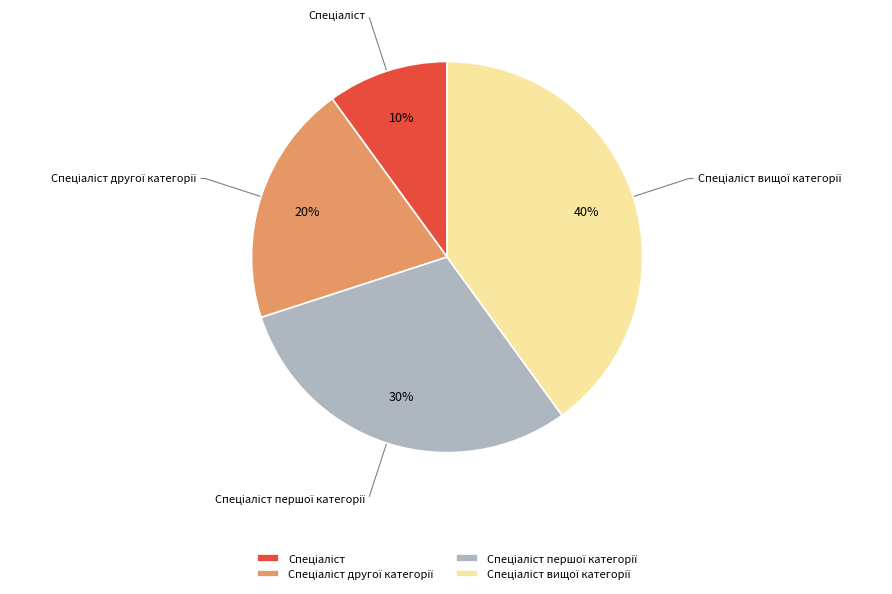

To the nearest percent, what is the difference between the largest and smallest slice percentages?

30%